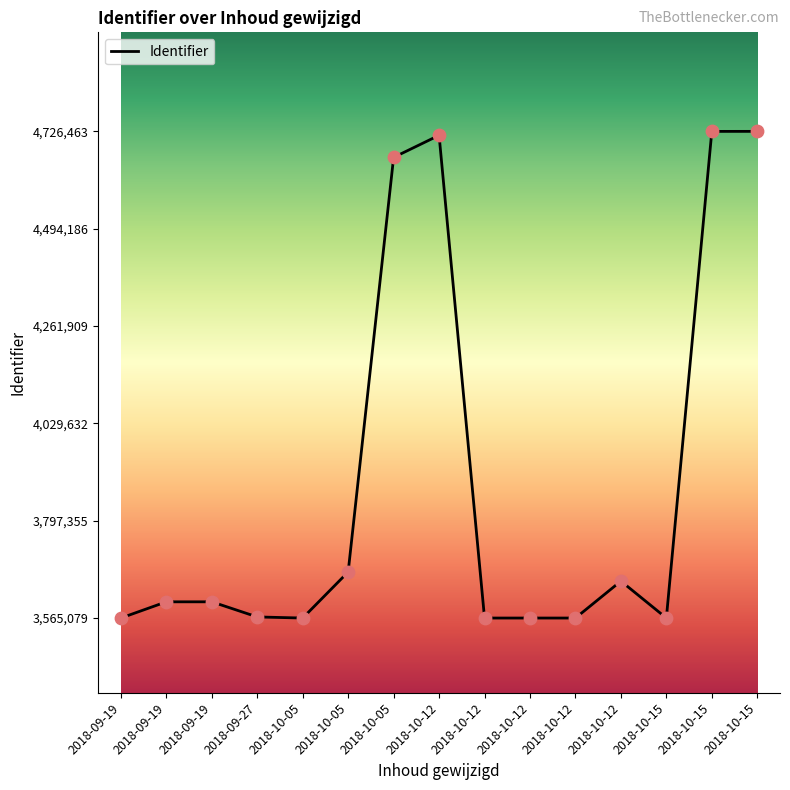

Does the chart have visible grid lines?

No